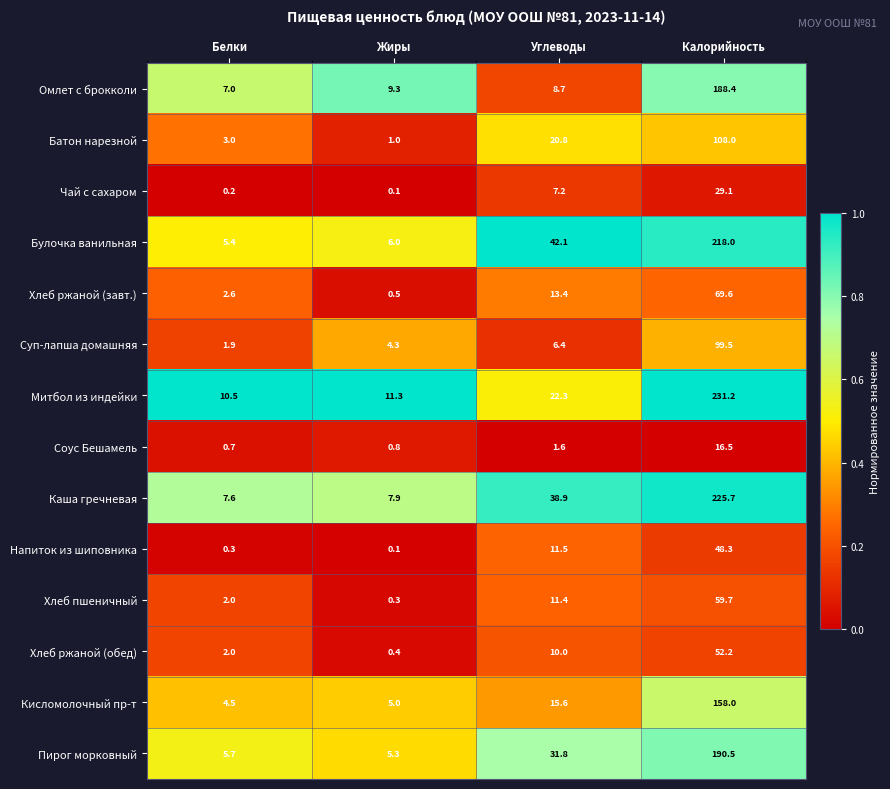

At which category is the sum across all series the highest?

Калорийность